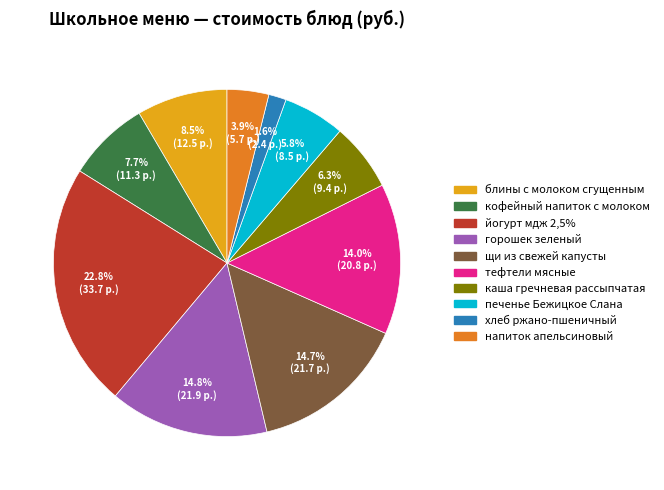

To the nearest percent, what portion does напиток апельсиновый represent?

4%